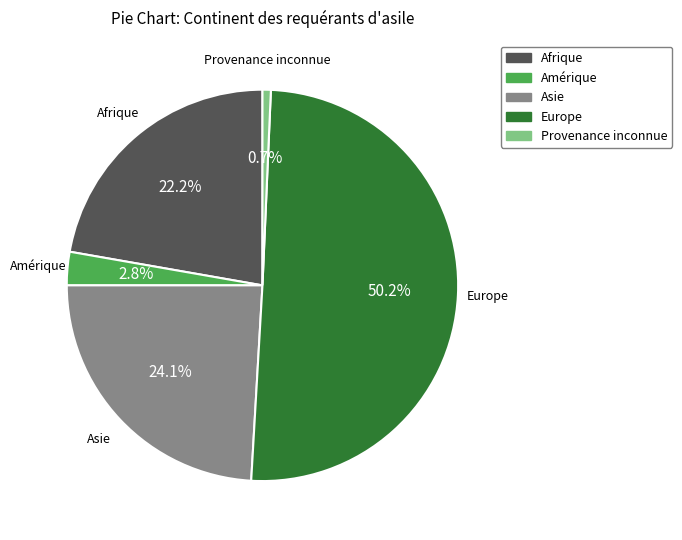

To the nearest percent, what is the average slice percentage?

20%